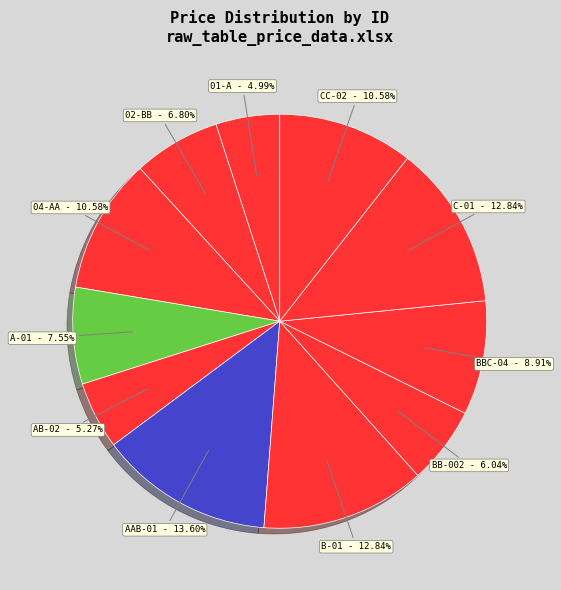

How much of the chart is everything except BBC-04?

91.1%